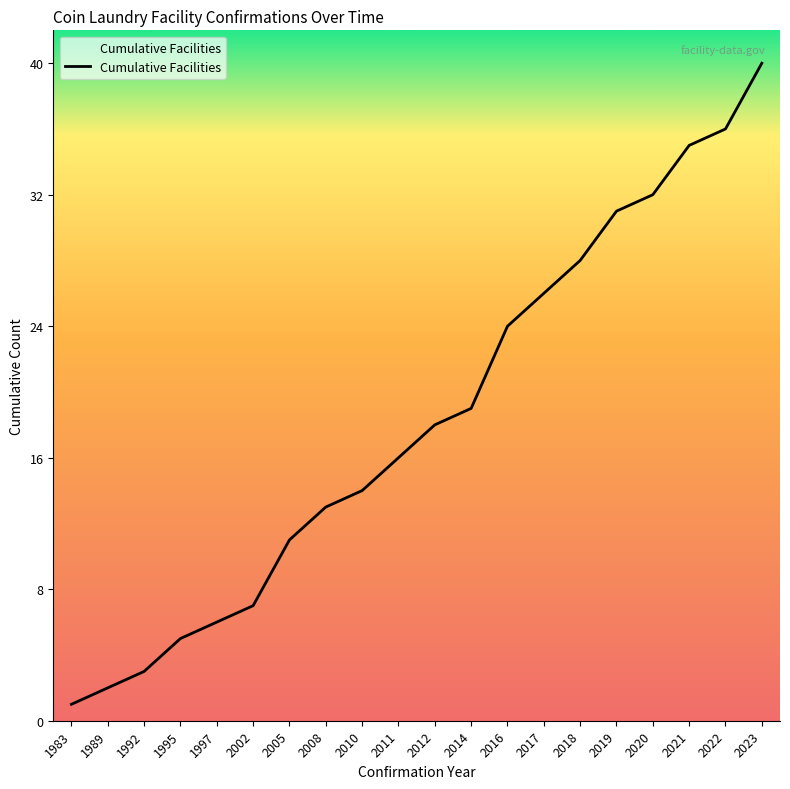

Which label corresponds to the largest value in the chart?

2023